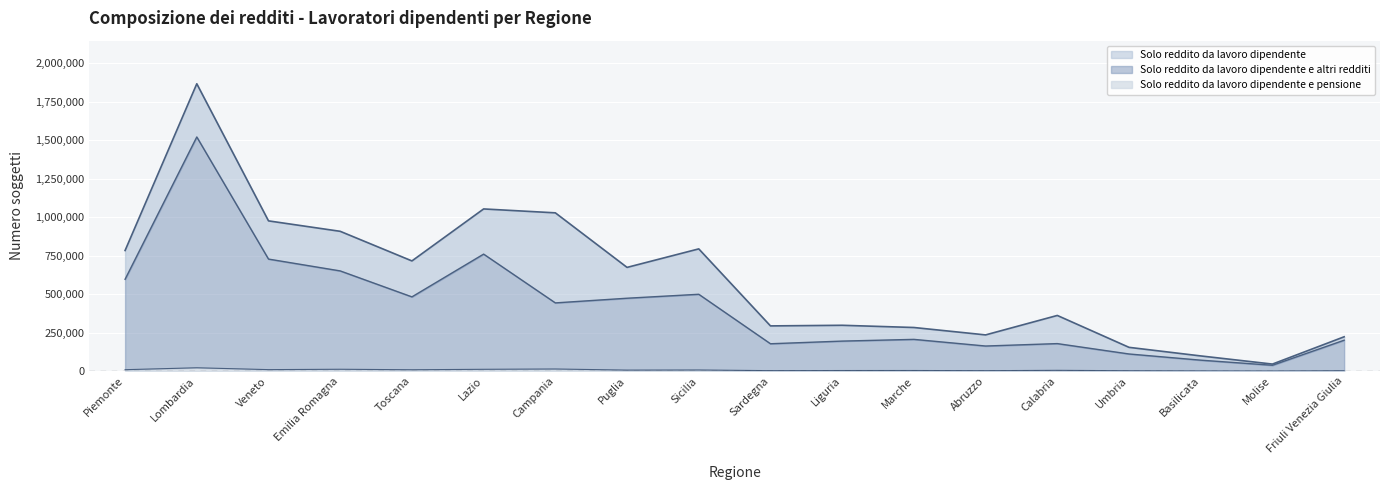

What is the difference between the Solo reddito da lavoro dipendente values at Sardegna and Toscana?

422342